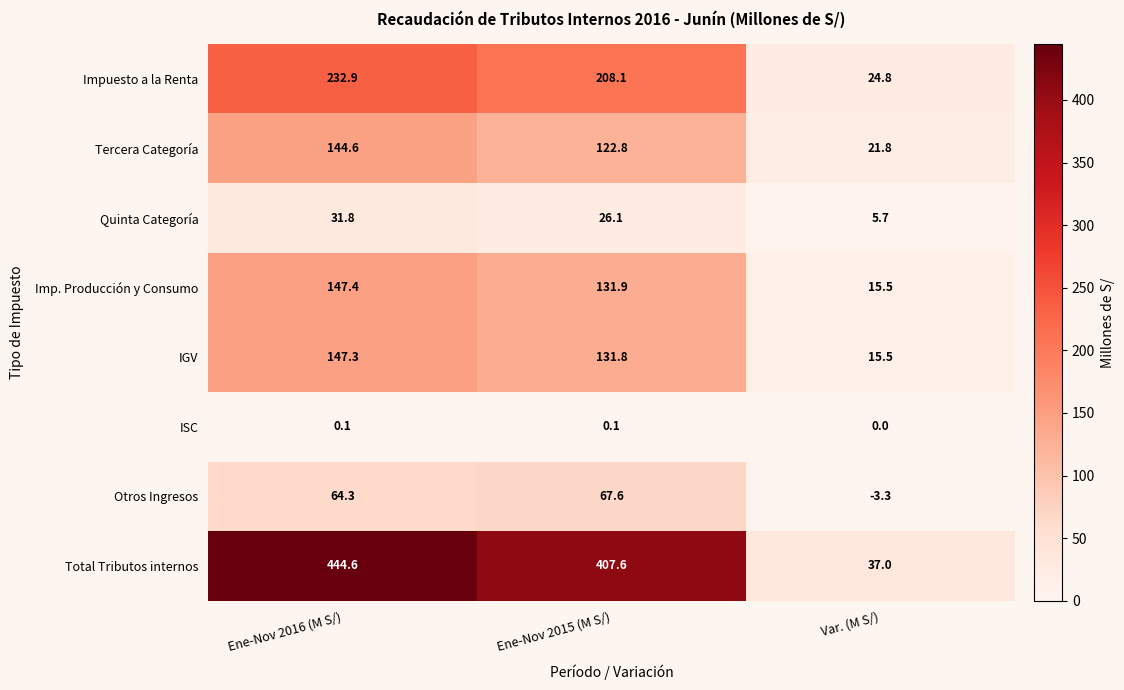

What is the sum of the Otros Ingresos values at Ene-Nov 2016 (M S/) and Ene-Nov 2015 (M S/)?

131.9